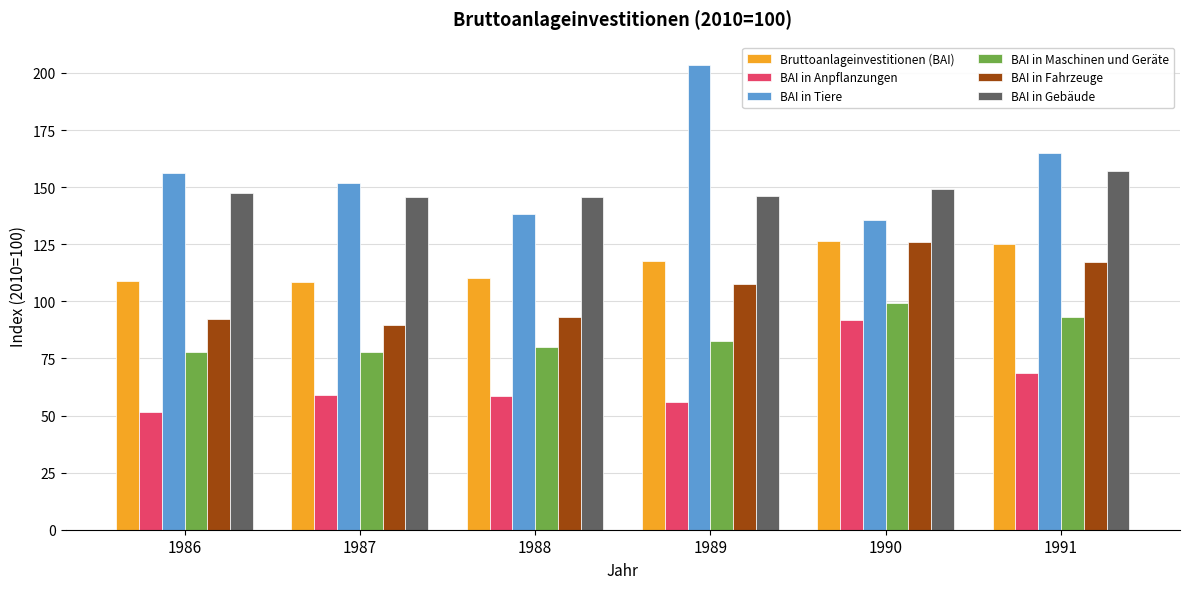

What is the difference between the maximum and minimum values in the Bruttoanlageinvestitionen (BAI) series?

17.9